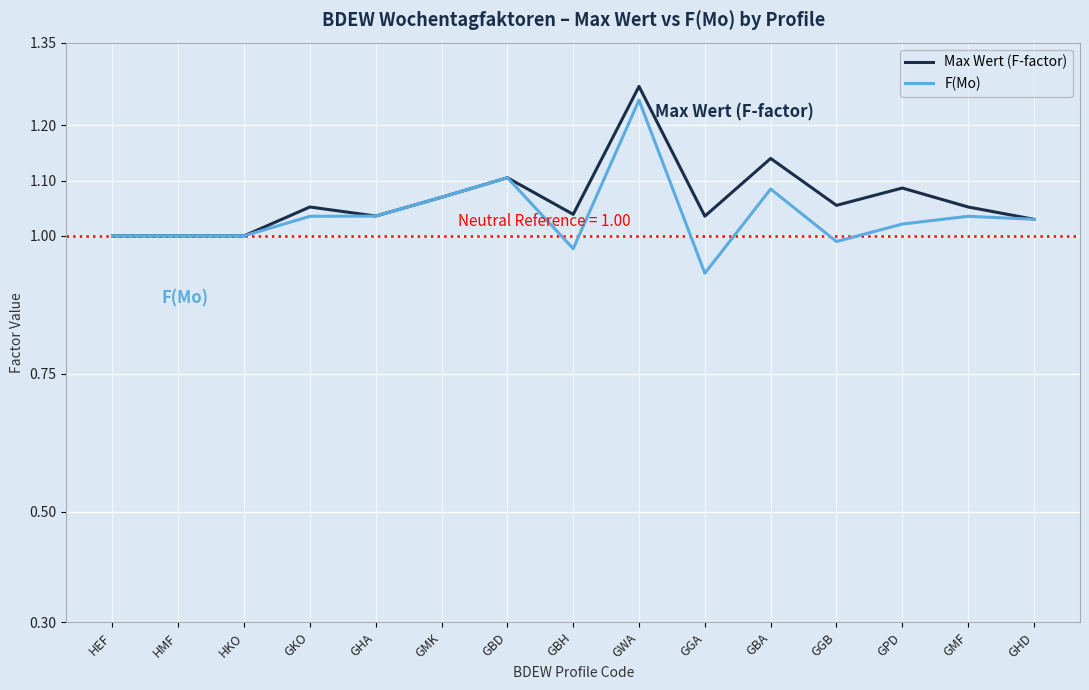

What position from the left is HMF?

2